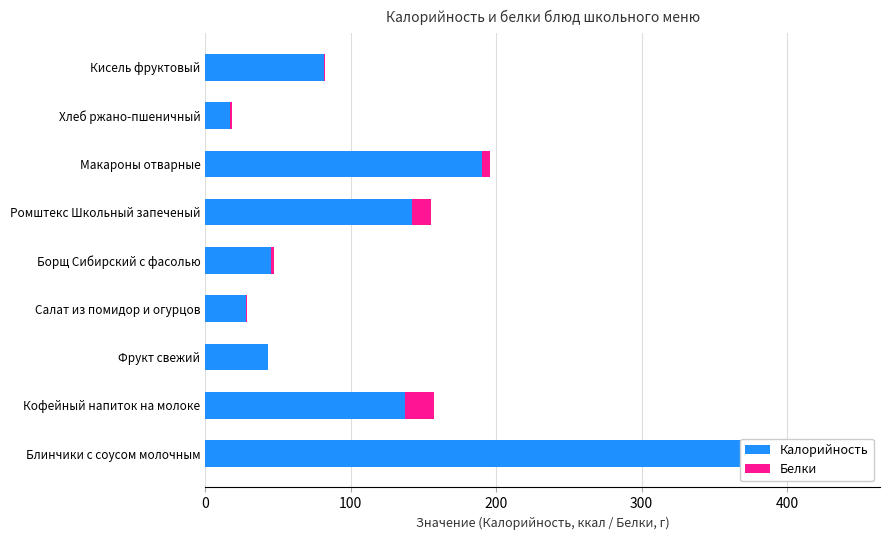

What are all the series names shown in the legend?

Калорийность, Белки